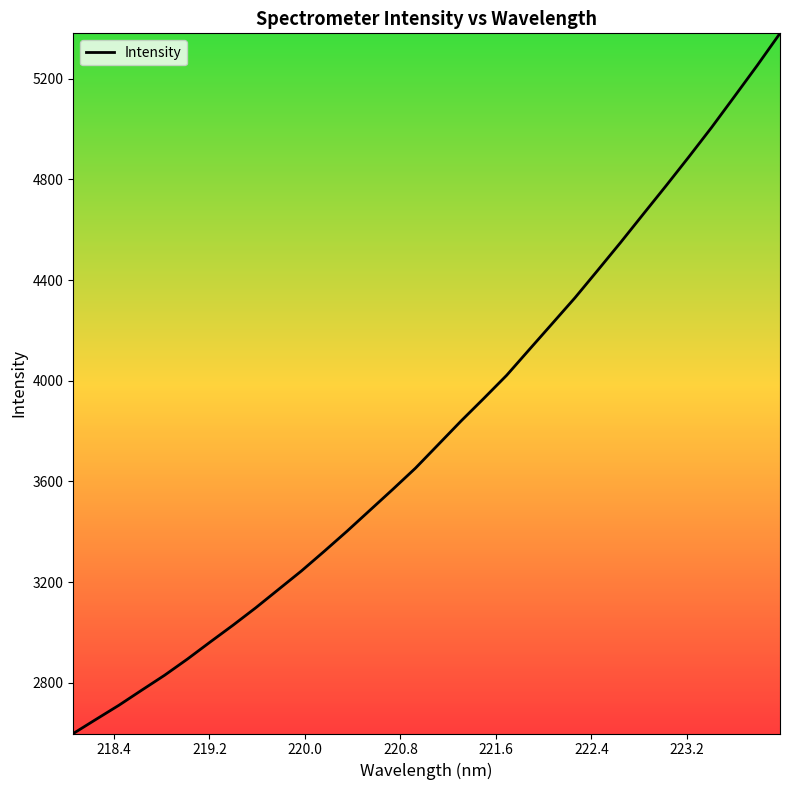

What is the difference between the maximum and minimum values?

2781.9